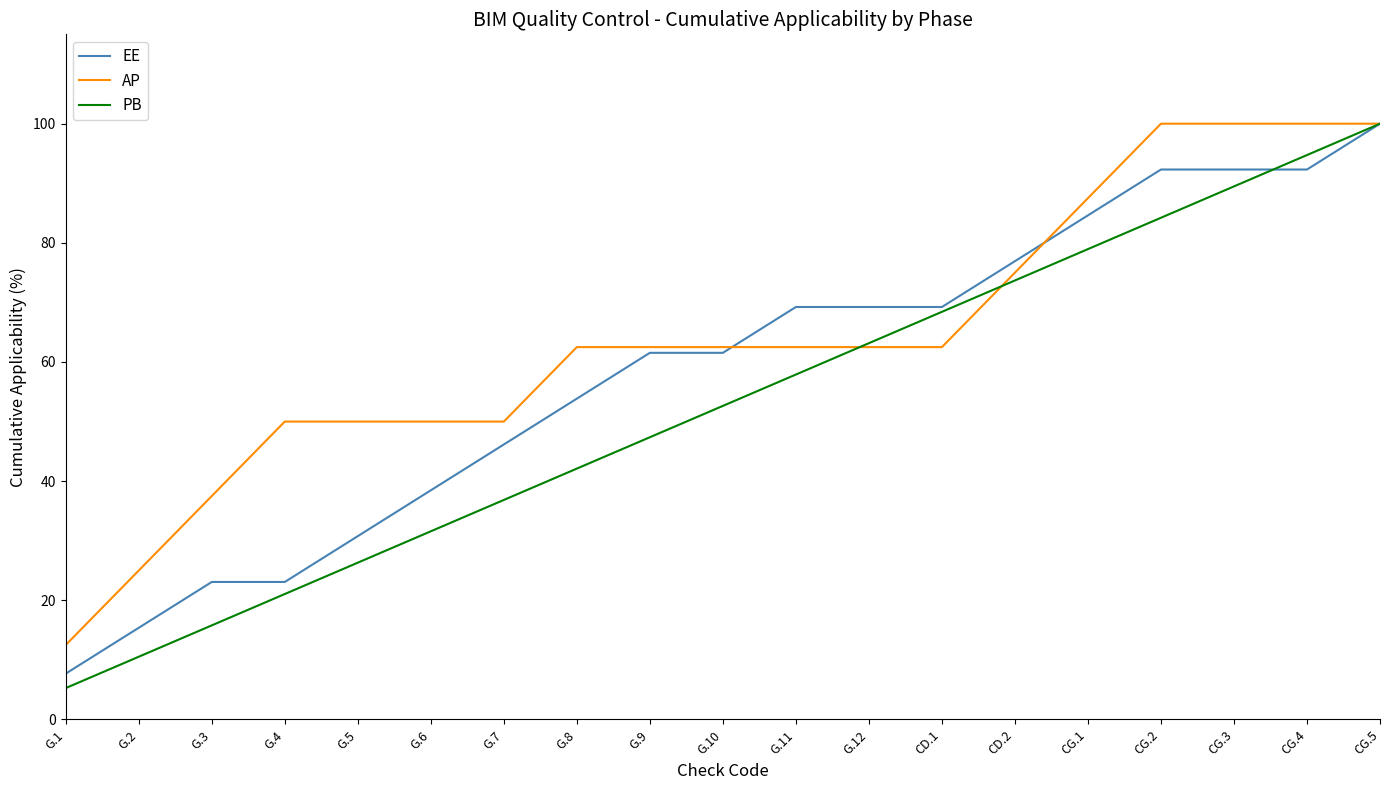

What is the difference between the highest and lowest values at CG.1?

8.6